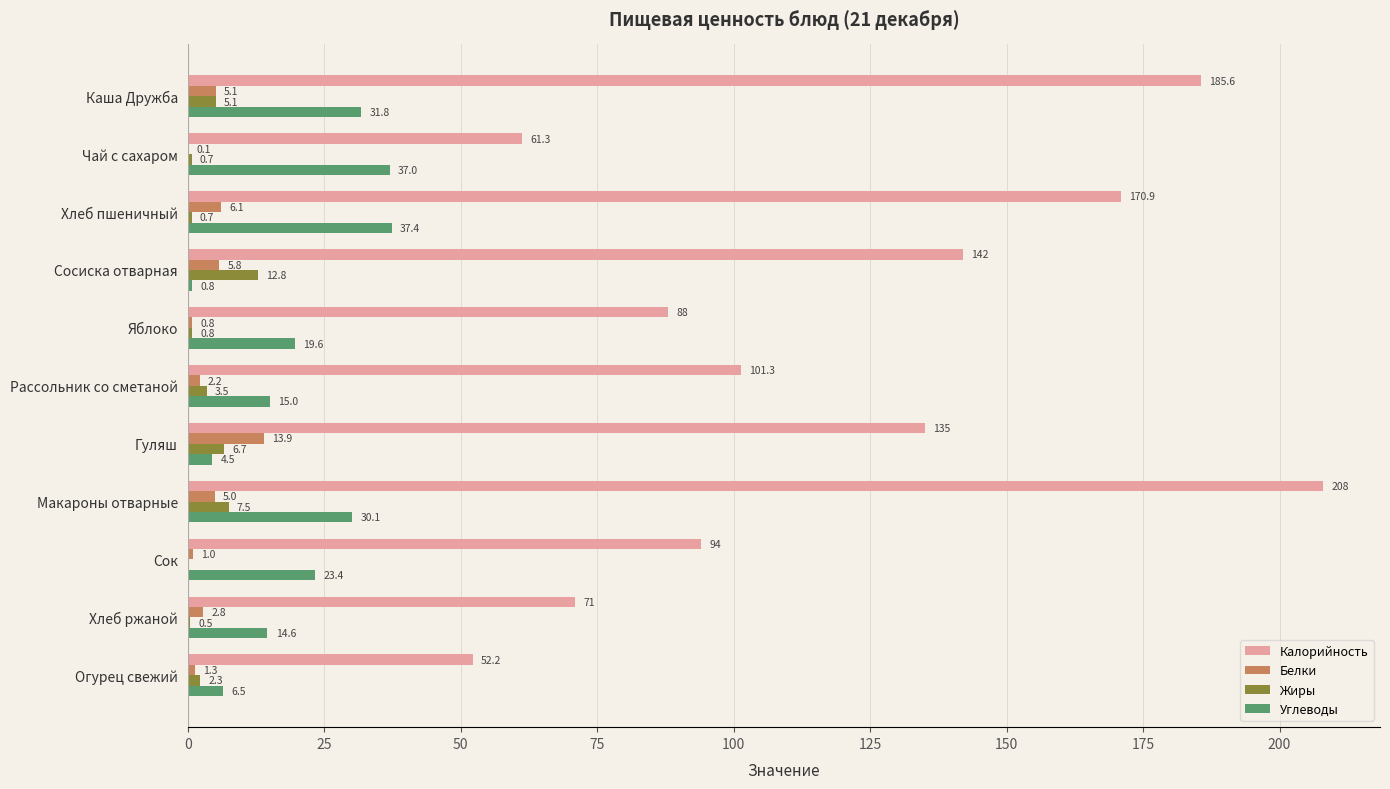

Where is Белки nearest to the value 7?

Хлеб пшеничный